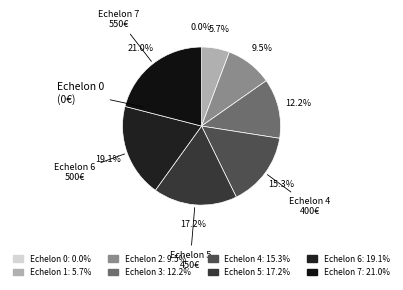

What portion of the pie excludes 4?

84.7%